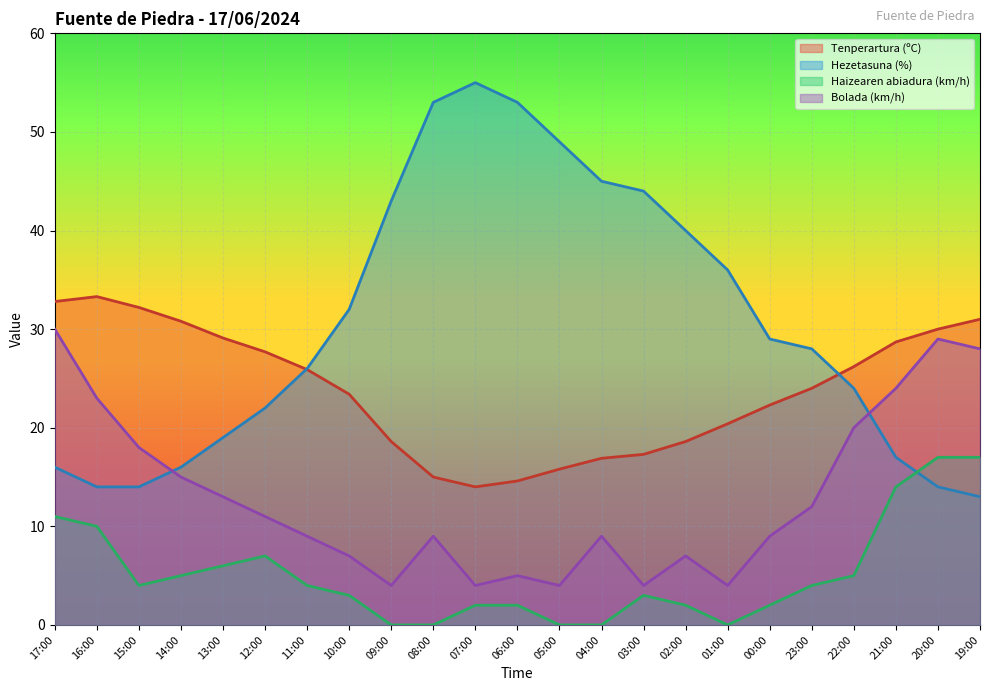

What are all the series names shown in the legend?

Tenperartura (ºC), Hezetasuna (%), Haizearen abiadura (km/h), Bolada (km/h)